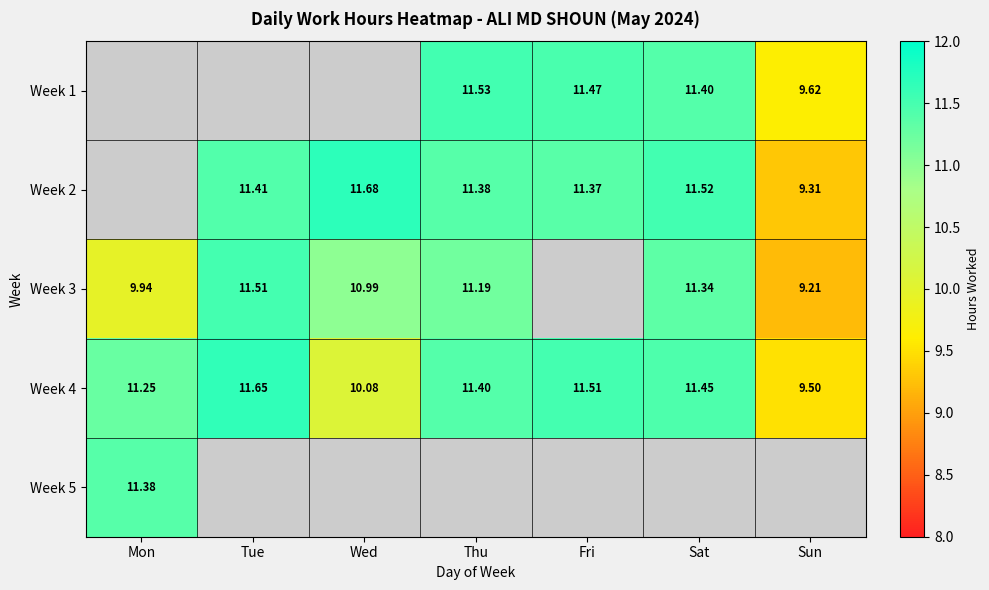

At which label is Week 4 closest to 10?

Wed